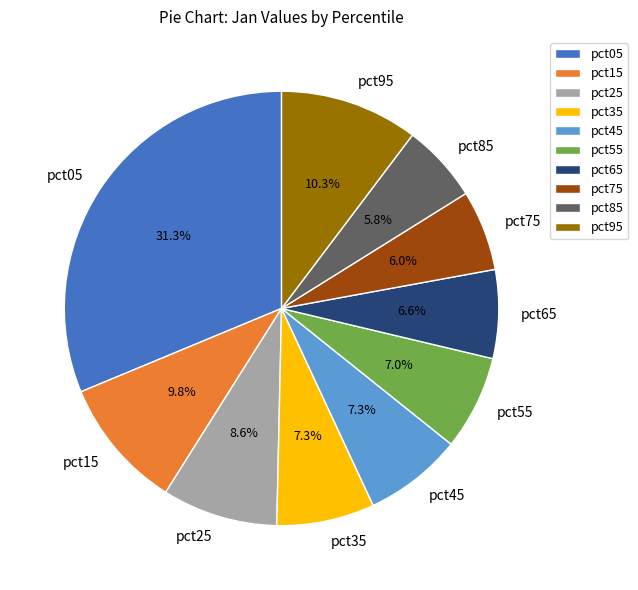

Is there a majority slice in this chart?

No